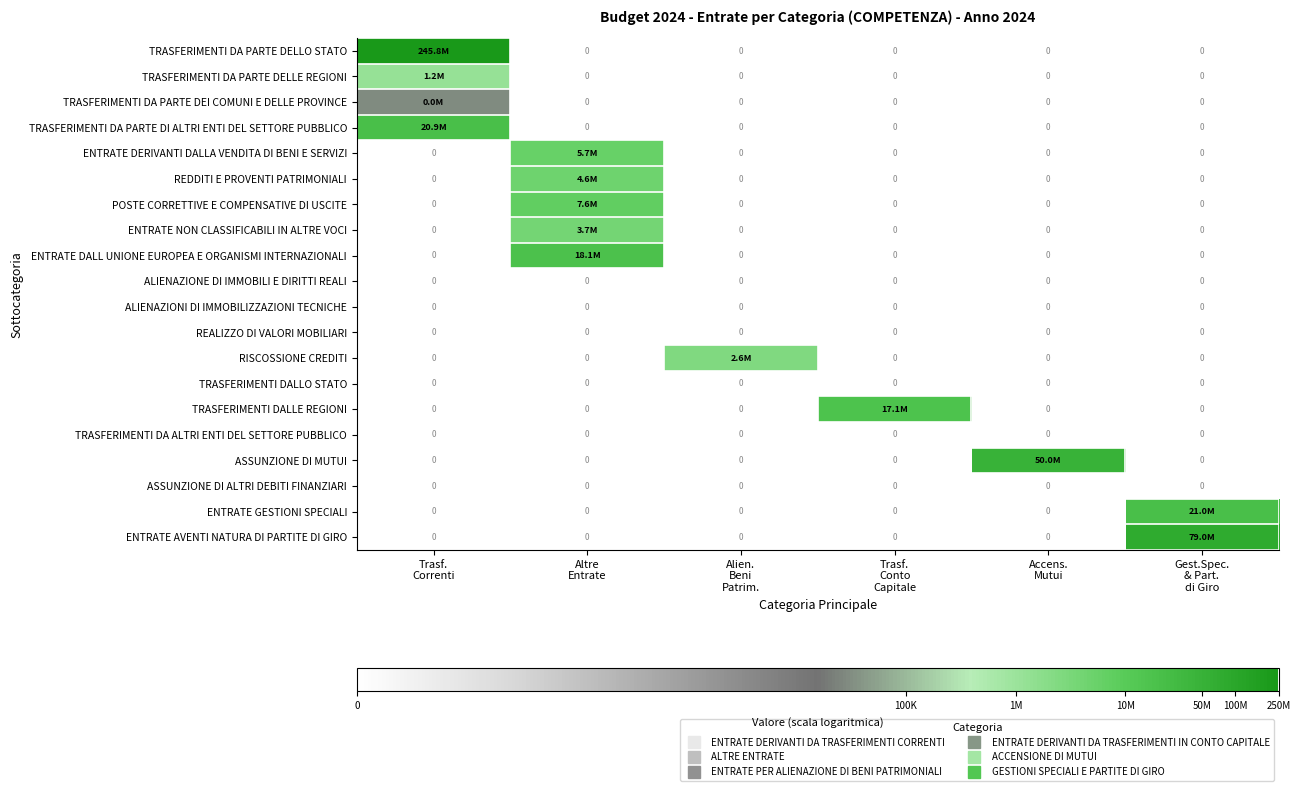

List the labels in order of TRASFERIMENTI DA PARTE DI ALTRI ENTI DEL SETTORE PUBBLICO value, smallest first.

Altre Entrate, Alien. Beni Patrim., Trasf. Conto Capitale, Accens. Mutui, Gest.Spec. & Part. di Giro, Trasf. Correnti